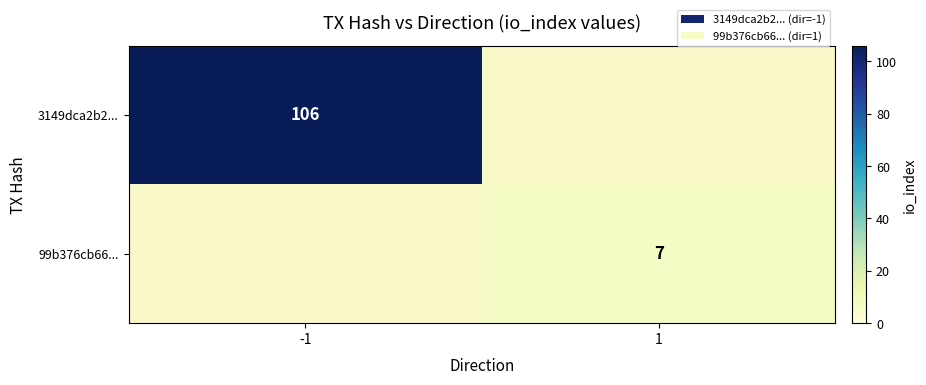

Is it true that 3149dca2b2... equals 69 at -1?

False